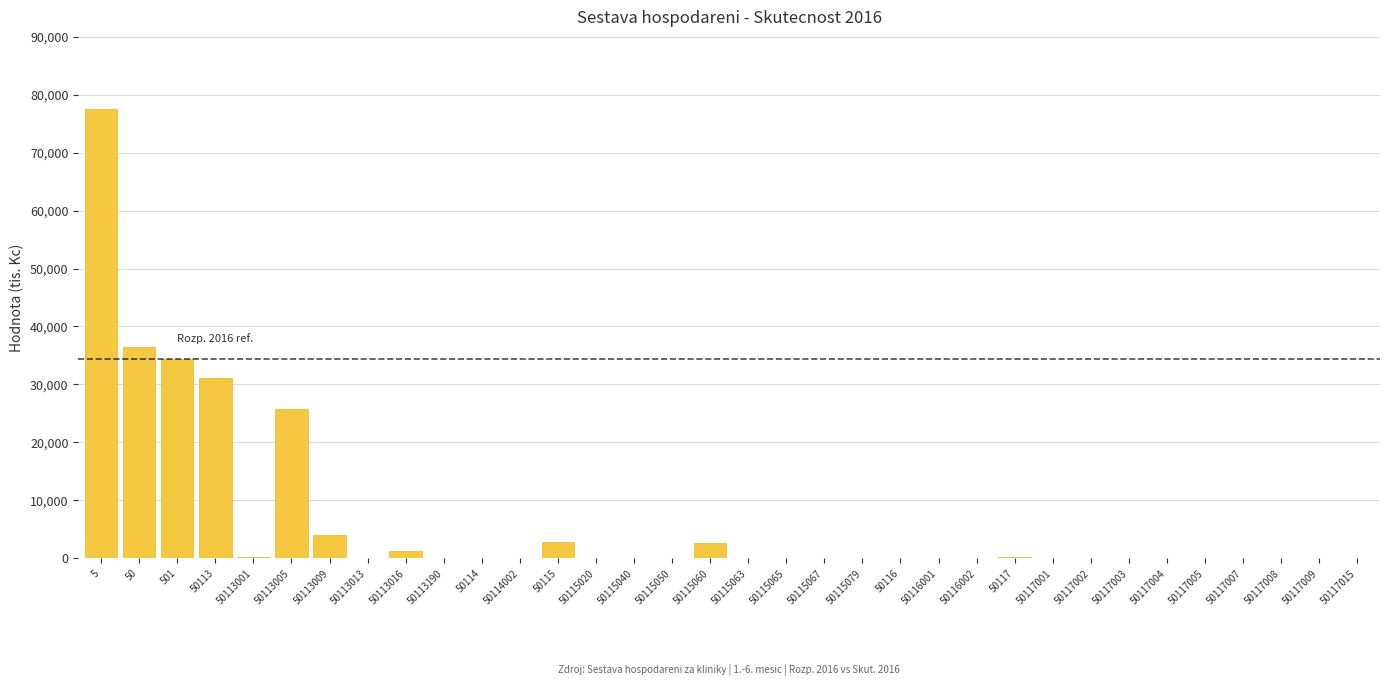

What is the greatest value displayed?

77605.0